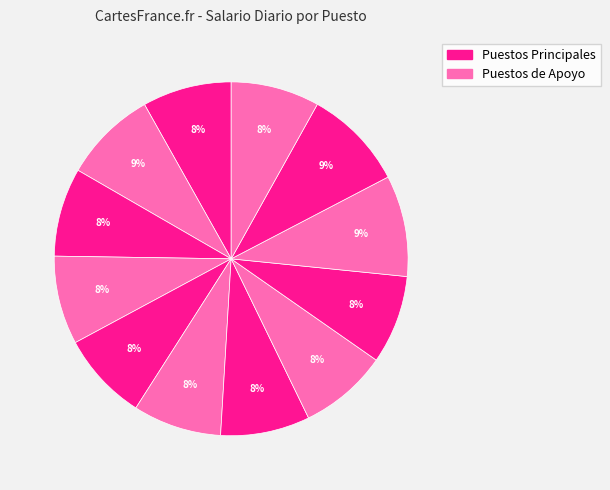

Count the number of slices in the pie.

12